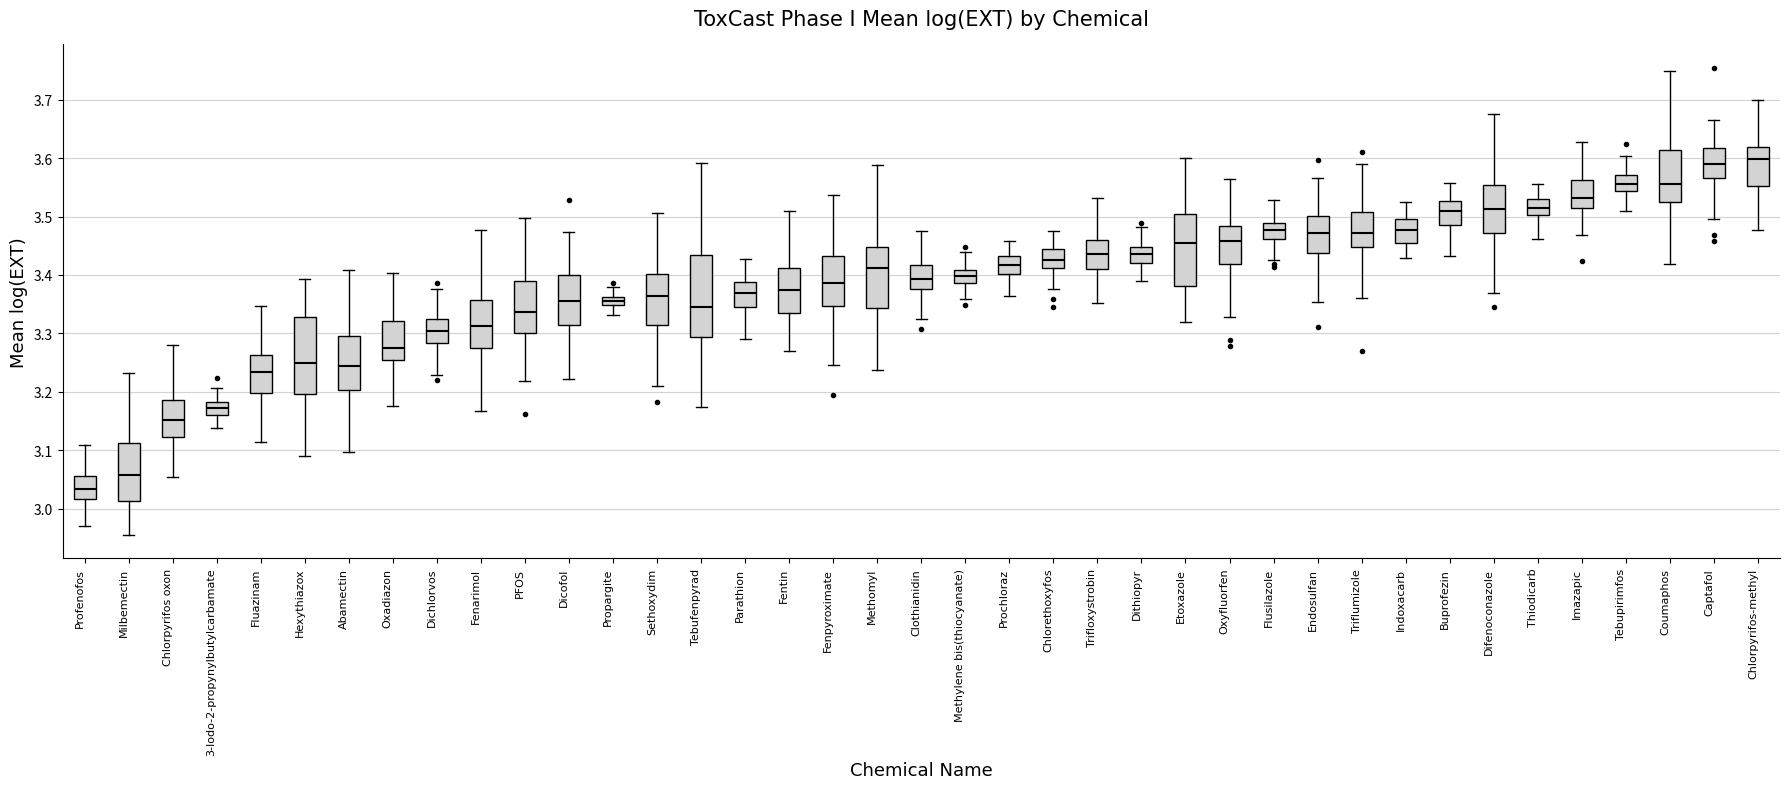

Where does the upper whisker of the box for Sethoxydim end on the y-axis? The values are not printed on the chart, so give them approximately, as read against the axis.

3.51